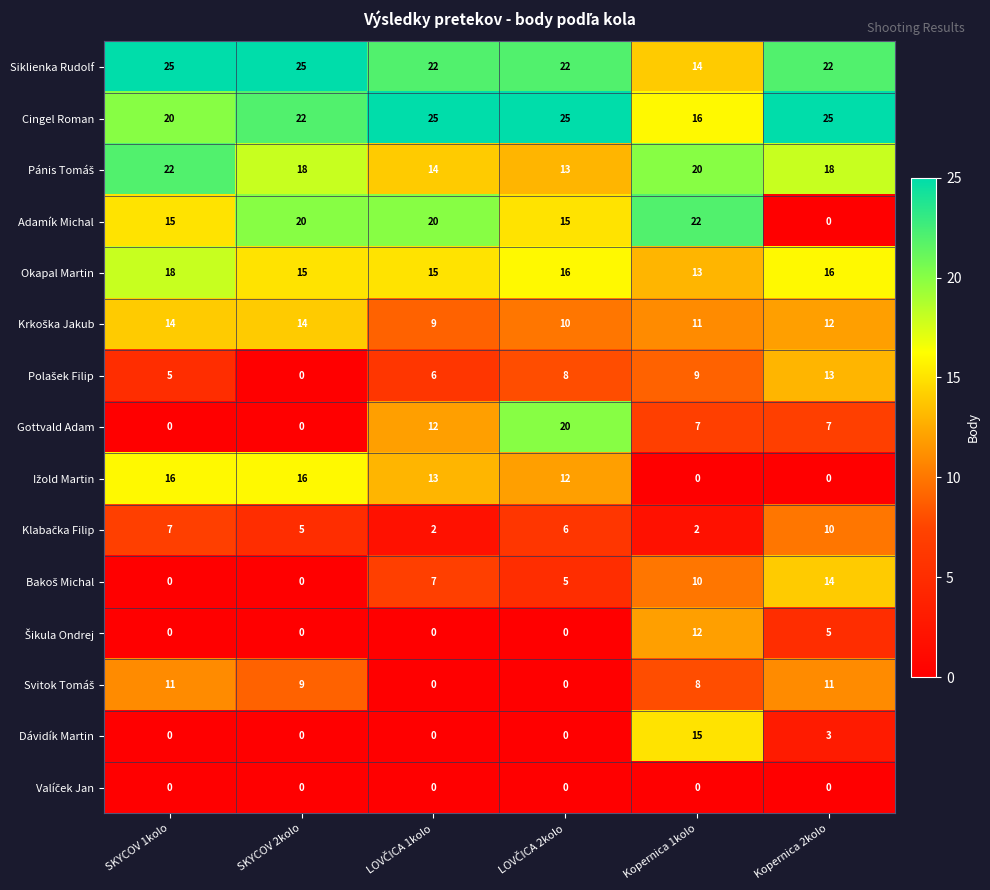

At which label is Cingel Roman closest to 20?

SKYCOV 1kolo